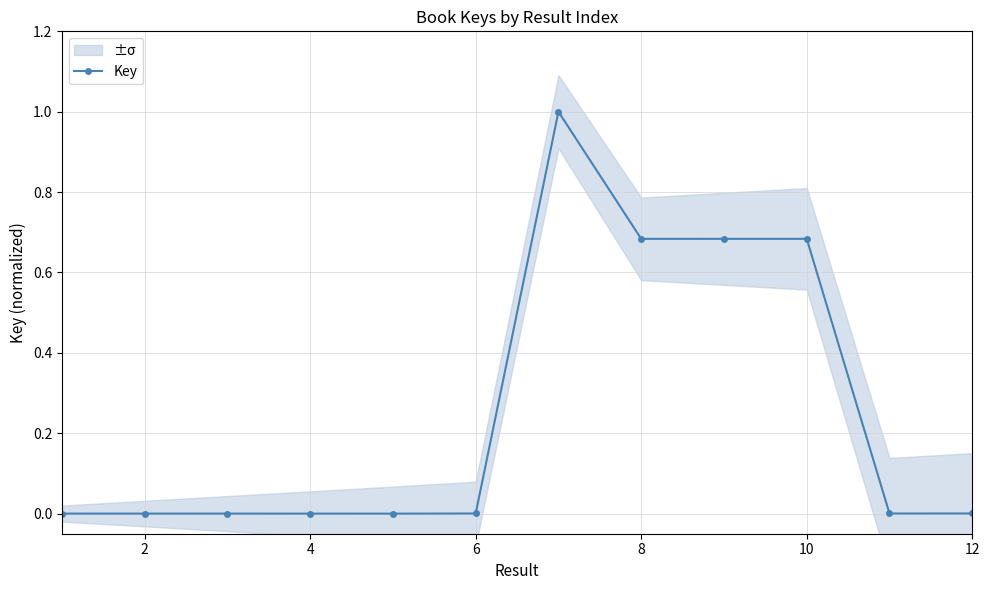

How many lines are shown in the chart?

1